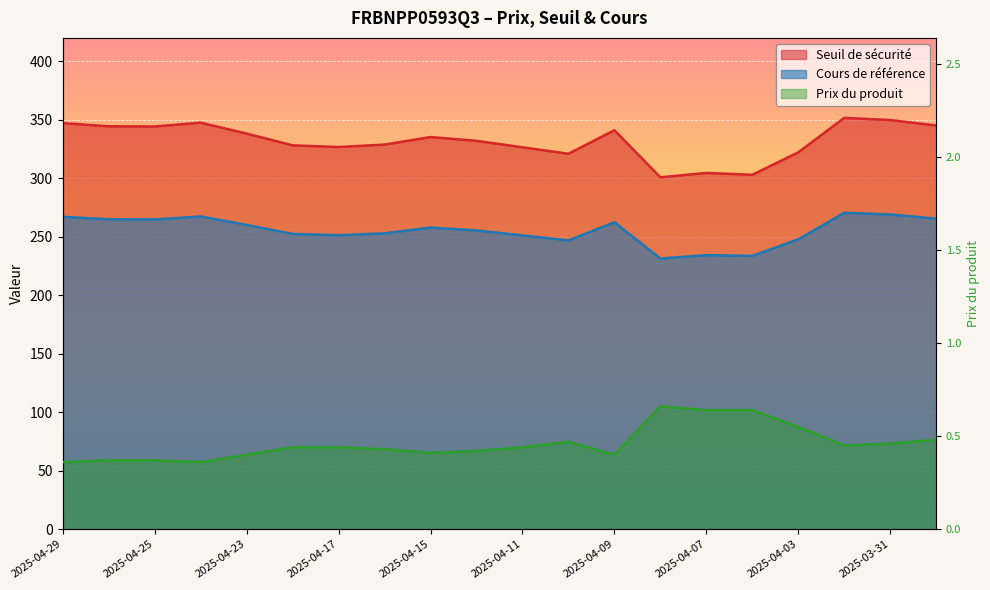

Reading right to left, extract all data points from this chart.

Seuil de sécurité: 345.1	349.8	351.6	322.2	303.0	304.6	300.8	341.1	321.0	326.5	332.0	335.2	328.8	326.7	328.1	338.2	347.5	344.3	344.4	347.1
Cours de référence: 265.5	269.1	270.5	247.8	233.7	234.3	231.4	262.4	246.9	251.1	255.4	257.9	252.9	251.3	252.4	260.1	267.3	264.8	264.9	267.0
Prix du produit: 0.5	0.5	0.5	0.6	0.6	0.6	0.7	0.4	0.5	0.4	0.4	0.4	0.4	0.4	0.4	0.4	0.4	0.4	0.4	0.4